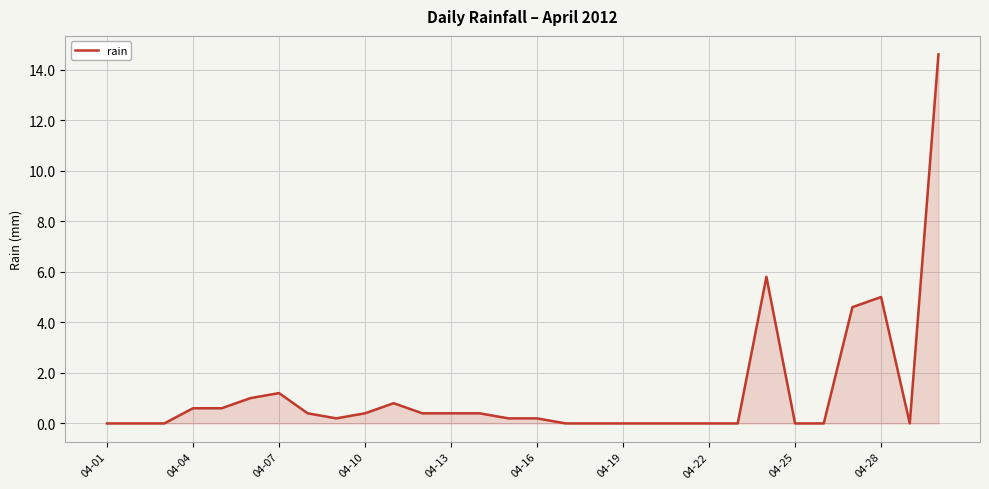

What is the difference between the maximum and minimum values?

14.6